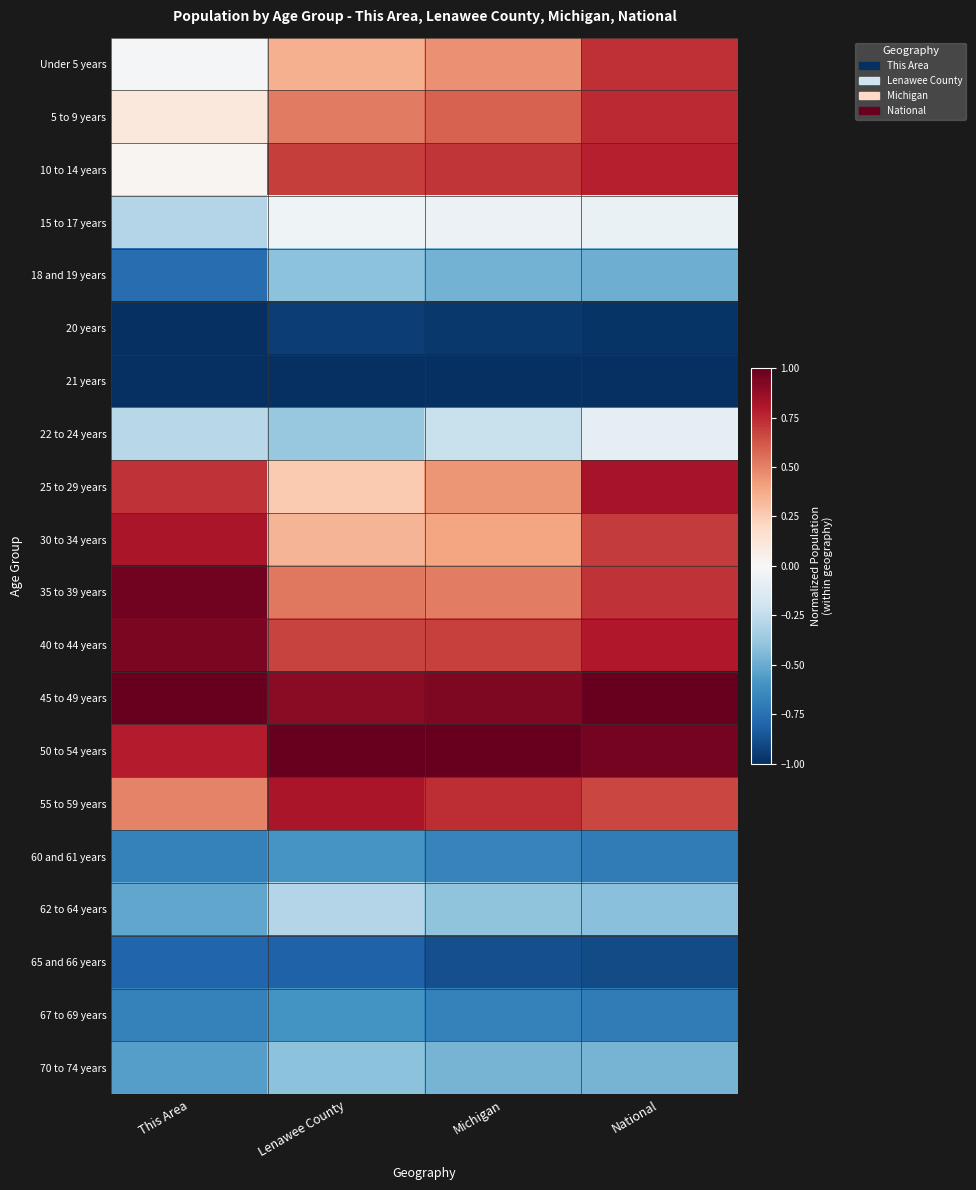

Reading left to right, transcribe all the data shown in this chart.

Under 5 years: This Area=-0.0	Lenawee County=0.4	Michigan=0.5	National=0.7
5 to 9 years: This Area=0.1	Lenawee County=0.5	Michigan=0.6	National=0.7
10 to 14 years: This Area=0.0	Lenawee County=0.7	Michigan=0.7	National=0.8
15 to 17 years: This Area=-0.3	Lenawee County=-0.0	Michigan=-0.1	National=-0.1
18 and 19 years: This Area=-0.8	Lenawee County=-0.4	Michigan=-0.5	National=-0.5
20 years: This Area=-1.0	Lenawee County=-0.9	Michigan=-1.0	National=-1.0
21 years: This Area=-1.0	Lenawee County=-1.0	Michigan=-1.0	National=-1.0
22 to 24 years: This Area=-0.3	Lenawee County=-0.4	Michigan=-0.2	National=-0.1
25 to 29 years: This Area=0.7	Lenawee County=0.3	Michigan=0.4	National=0.8
30 to 34 years: This Area=0.8	Lenawee County=0.3	Michigan=0.4	National=0.7
35 to 39 years: This Area=1.0	Lenawee County=0.5	Michigan=0.5	National=0.7
40 to 44 years: This Area=0.9	Lenawee County=0.7	Michigan=0.7	National=0.8
45 to 49 years: This Area=1.0	Lenawee County=0.9	Michigan=0.9	National=1.0
50 to 54 years: This Area=0.8	Lenawee County=1.0	Michigan=1.0	National=1.0
55 to 59 years: This Area=0.5	Lenawee County=0.8	Michigan=0.7	National=0.7
60 and 61 years: This Area=-0.7	Lenawee County=-0.6	Michigan=-0.7	National=-0.7
62 to 64 years: This Area=-0.5	Lenawee County=-0.3	Michigan=-0.4	National=-0.4
65 and 66 years: This Area=-0.8	Lenawee County=-0.8	Michigan=-0.9	National=-0.9
67 to 69 years: This Area=-0.7	Lenawee County=-0.6	Michigan=-0.7	National=-0.7
70 to 74 years: This Area=-0.6	Lenawee County=-0.4	Michigan=-0.5	National=-0.5